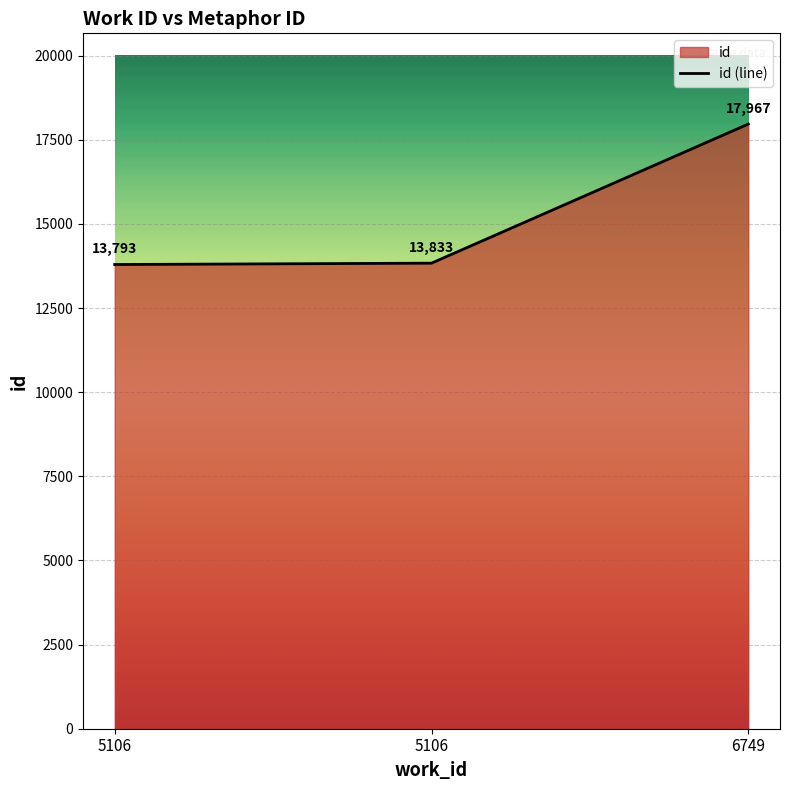

Count the number of values greater than 13833.

1